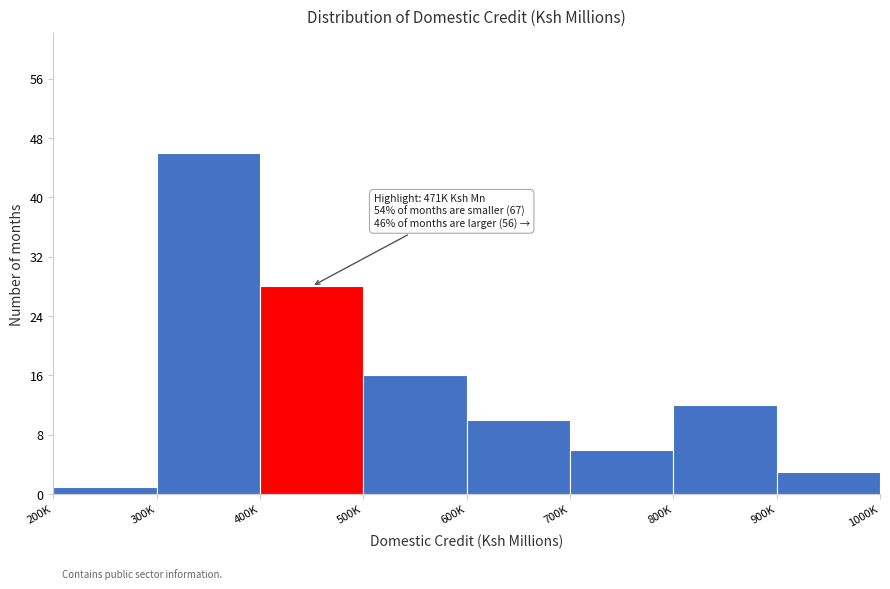

Reading left to right, list all the values displayed in this chart.

200K=1	300K=46	400K=28	500K=16	600K=10	700K=6	800K=12	900K=3